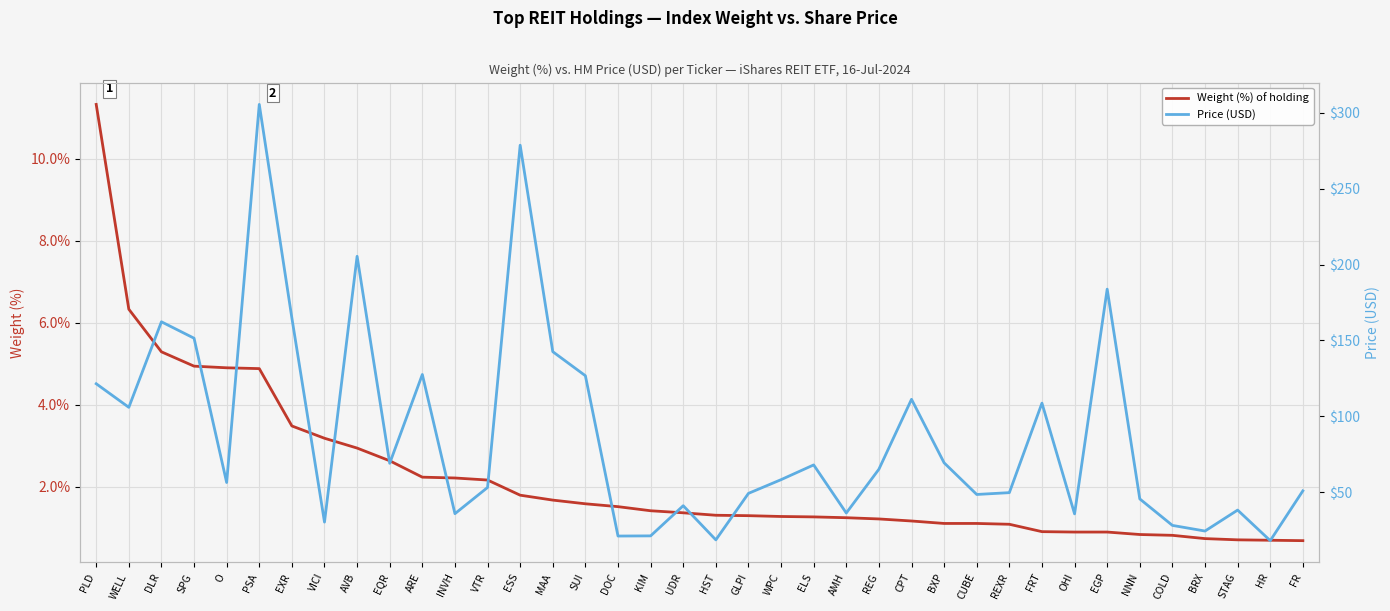

True or false: Weight (%) of holding and Price (USD) cross at least once.

False